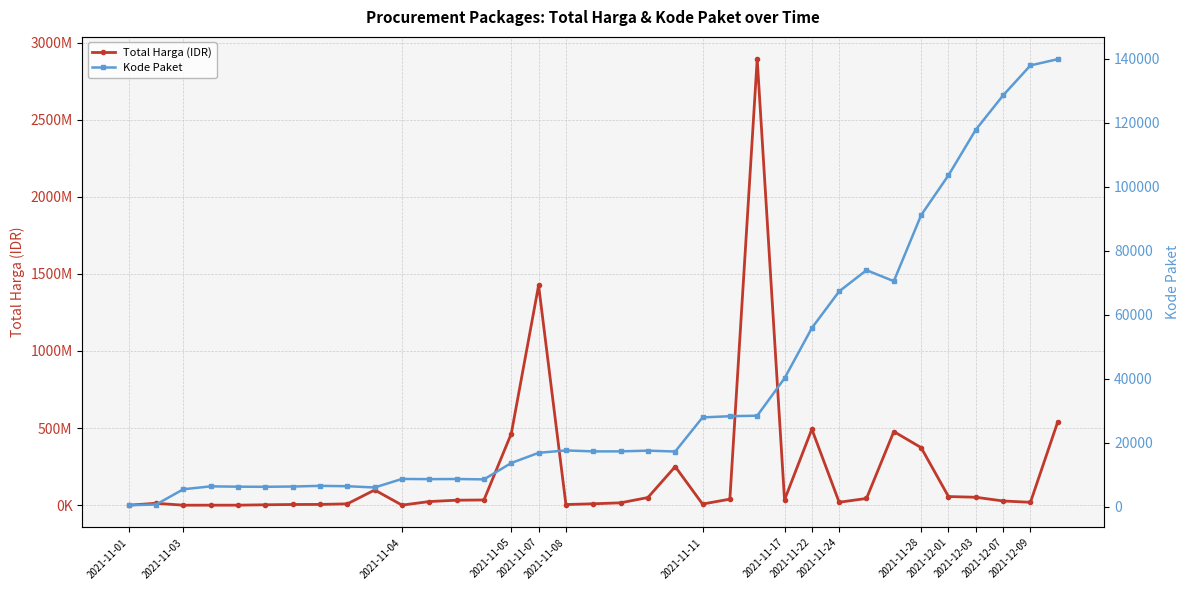

The Kode Paket series shows 17238 at 20. True or false?

True